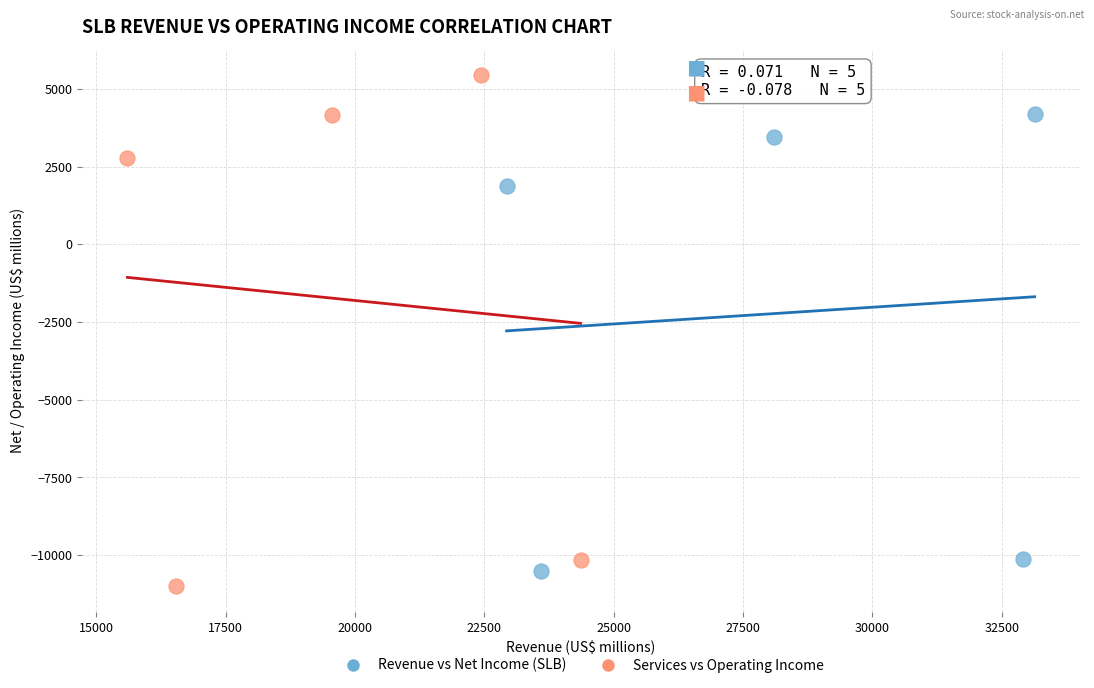

Which series has the widest spread of Y values?

Services vs Operating Income